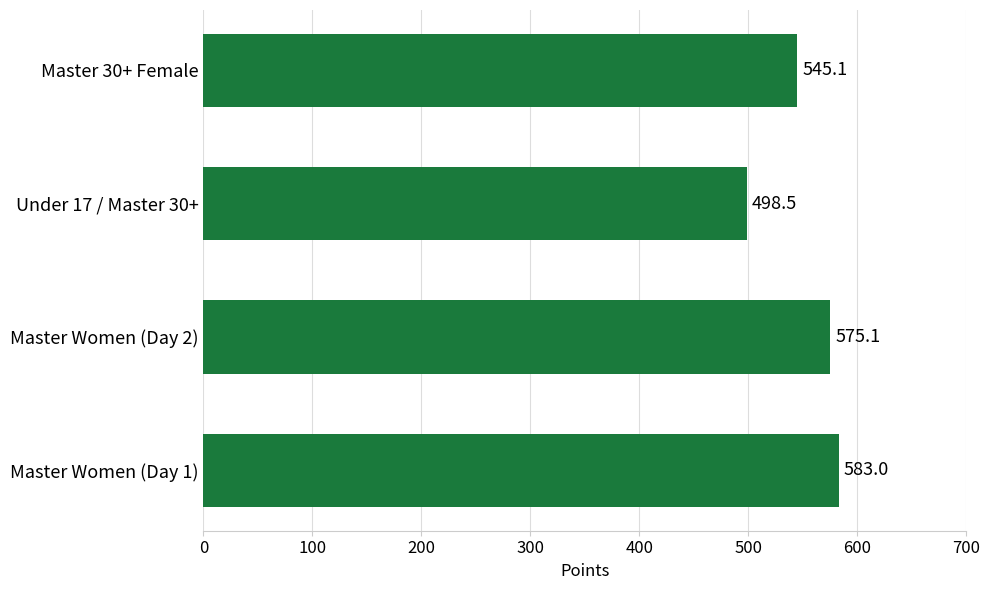

How many categories are shown in the chart?

4